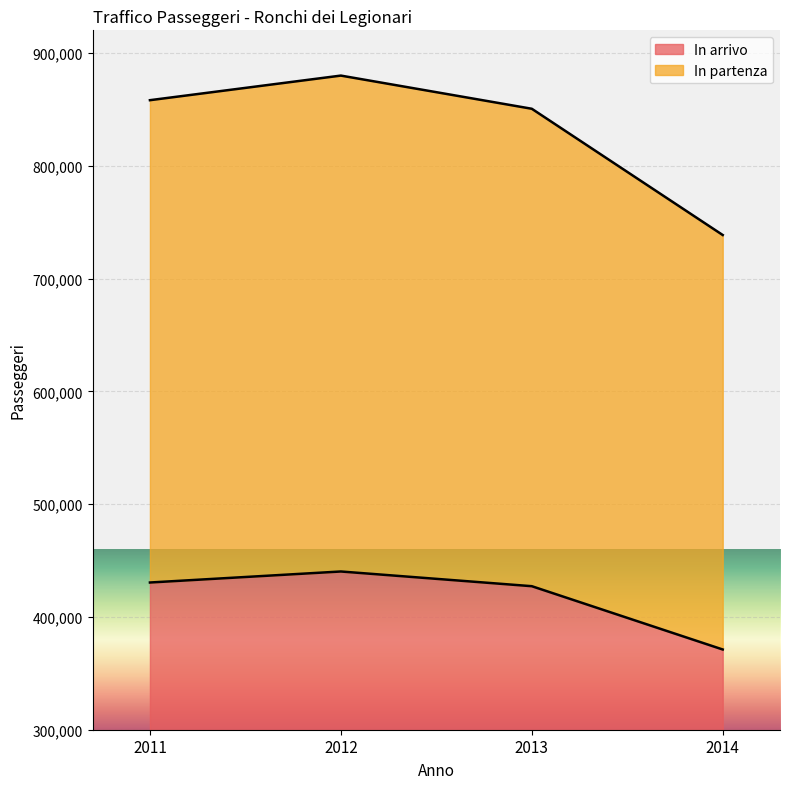

What is the spread (max minus min) of values at 2011?

427573